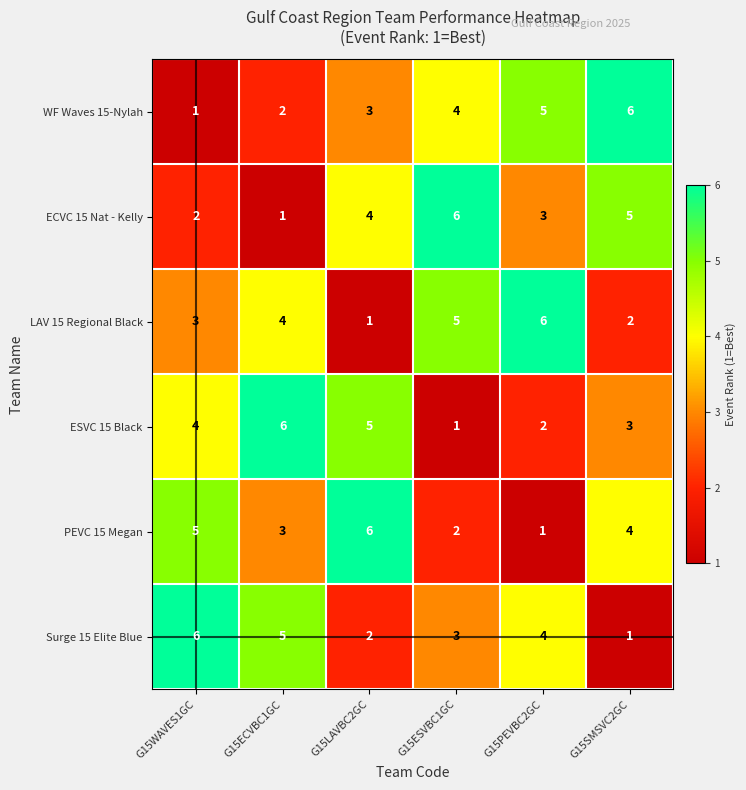

Is the value of ECVC 15 Nat - Kelly at G15ECVBC1GC greater than the value of WF Waves 15-Nylah at G15ECVBC1GC?

No